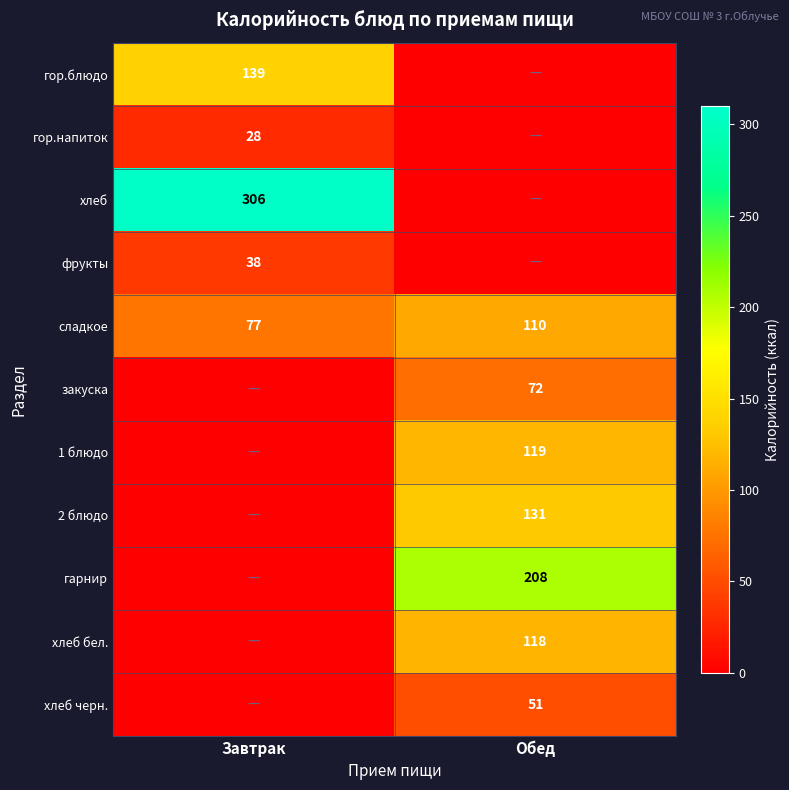

Which category has the highest value in the сладкое series?

Обед